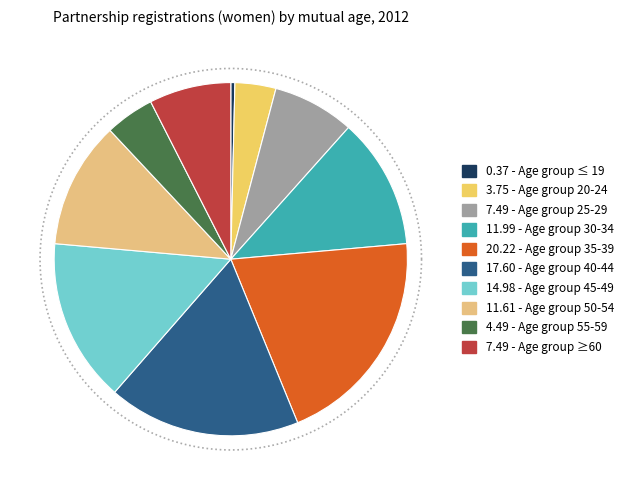

To the nearest percent, what portion does 40-44 represent?

18%